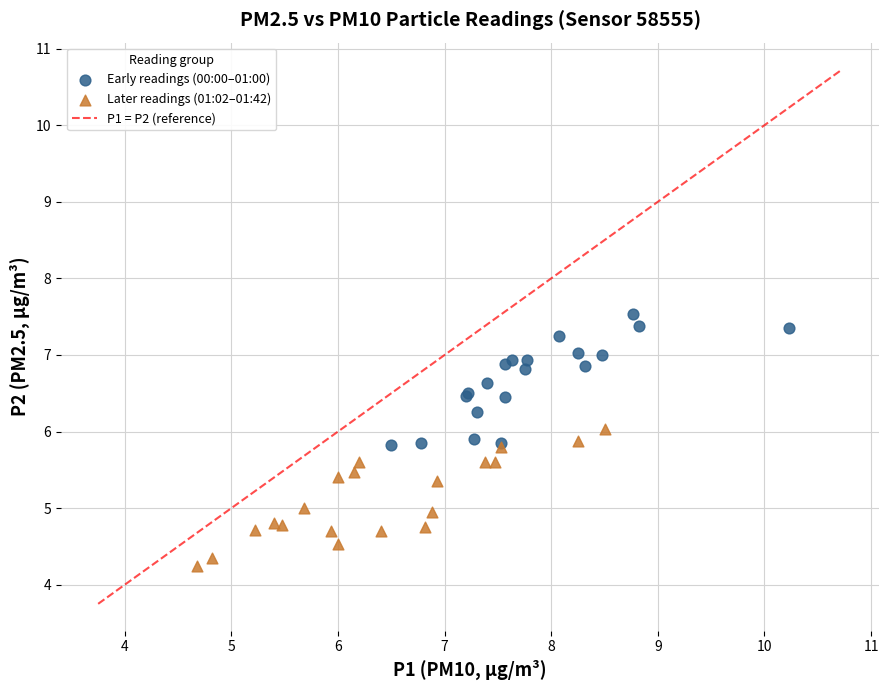

Which series contains the highest Y value?

Early readings (00:00–01:00)